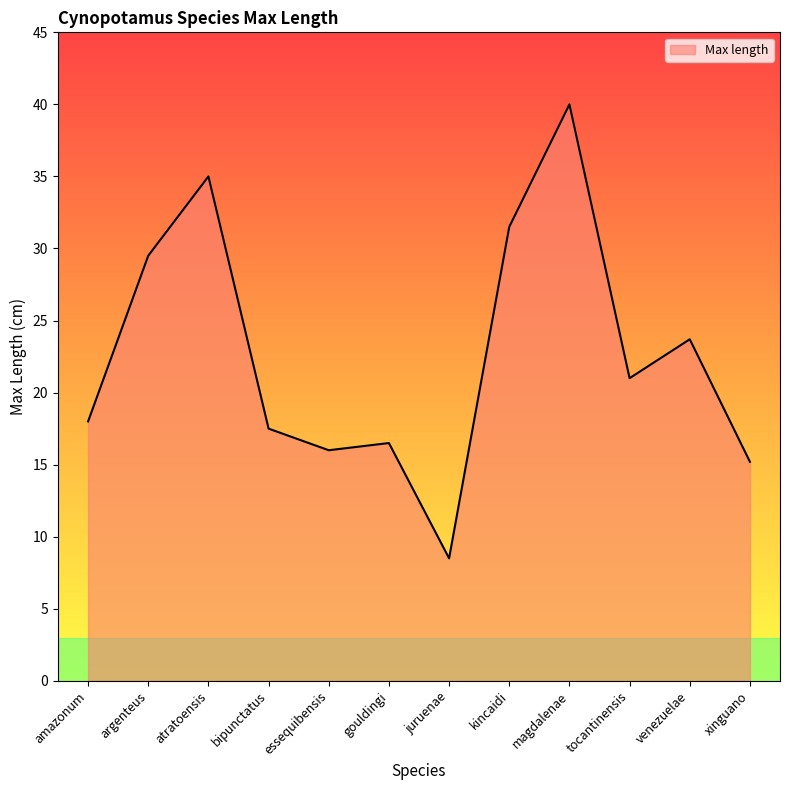

True or false: there are more than 0 points higher than both neighbors.

True